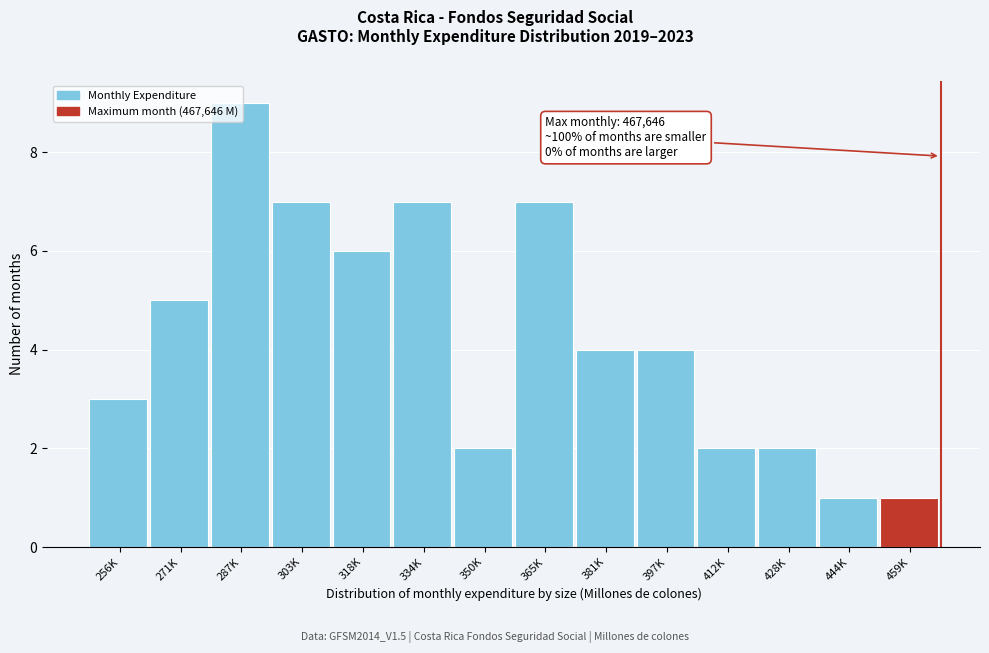

The chart shows a value of 9 at 287K. True or false?

True